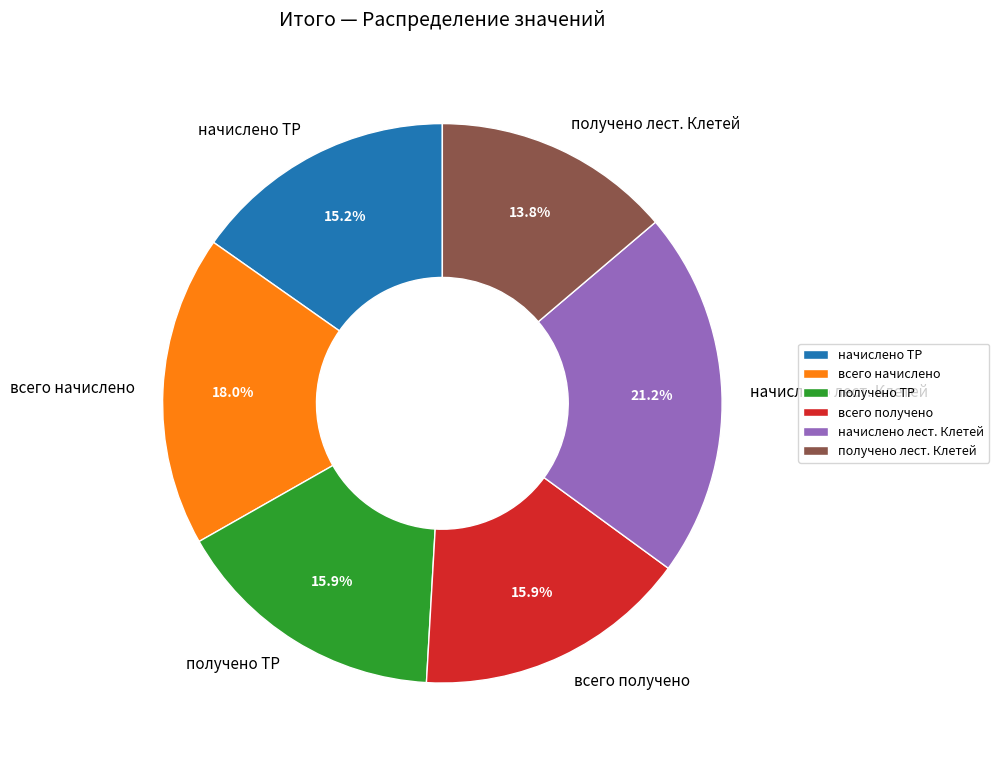

How much of the chart is everything except начислено ТР?

84.8%